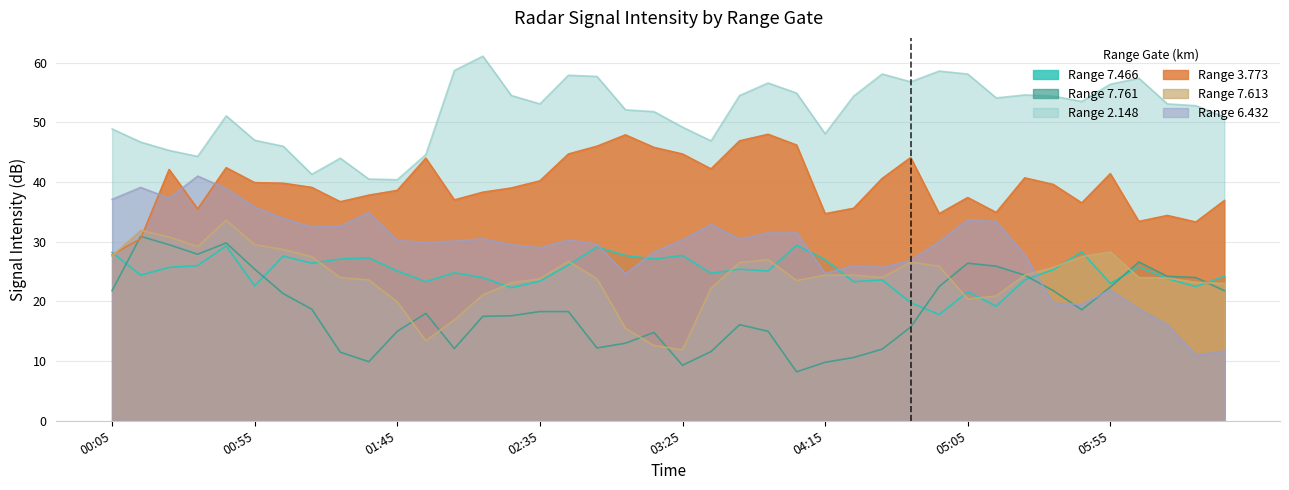

What is the label of the 34th point from the left?

2012/05/11 05:35